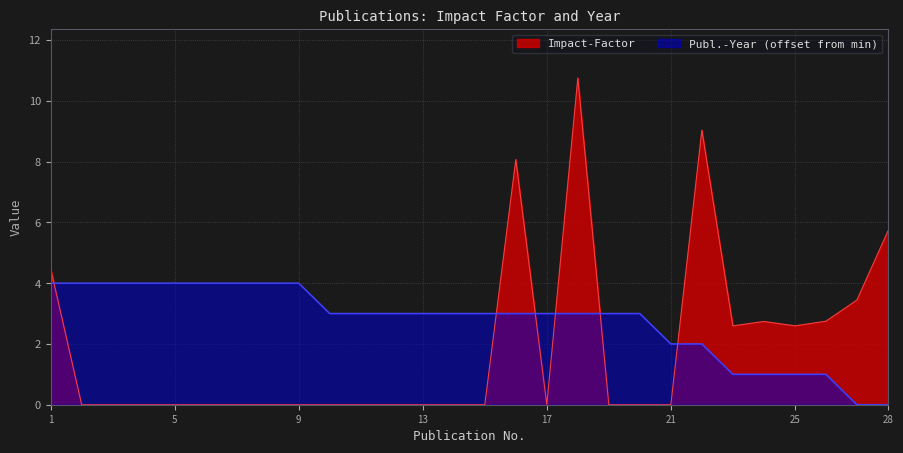

Reading left to right, what are all the values shown in this chart?

Impact-Factor: 4.5	0.0	0.0	0.0	0.0	0.0	0.0	0.0	0.0	0.0	0.0	0.0	0.0	0.0	0.0	8.1	0.0	10.8	0.0	0.0	0.0	9.0	2.6	2.7	2.6	2.7	3.4	5.7
Publ.-Year: 4.0	4.0	4.0	4.0	4.0	4.0	4.0	4.0	4.0	3.0	3.0	3.0	3.0	3.0	3.0	3.0	3.0	3.0	3.0	3.0	2.0	2.0	1.0	1.0	1.0	1.0	0.0	0.0